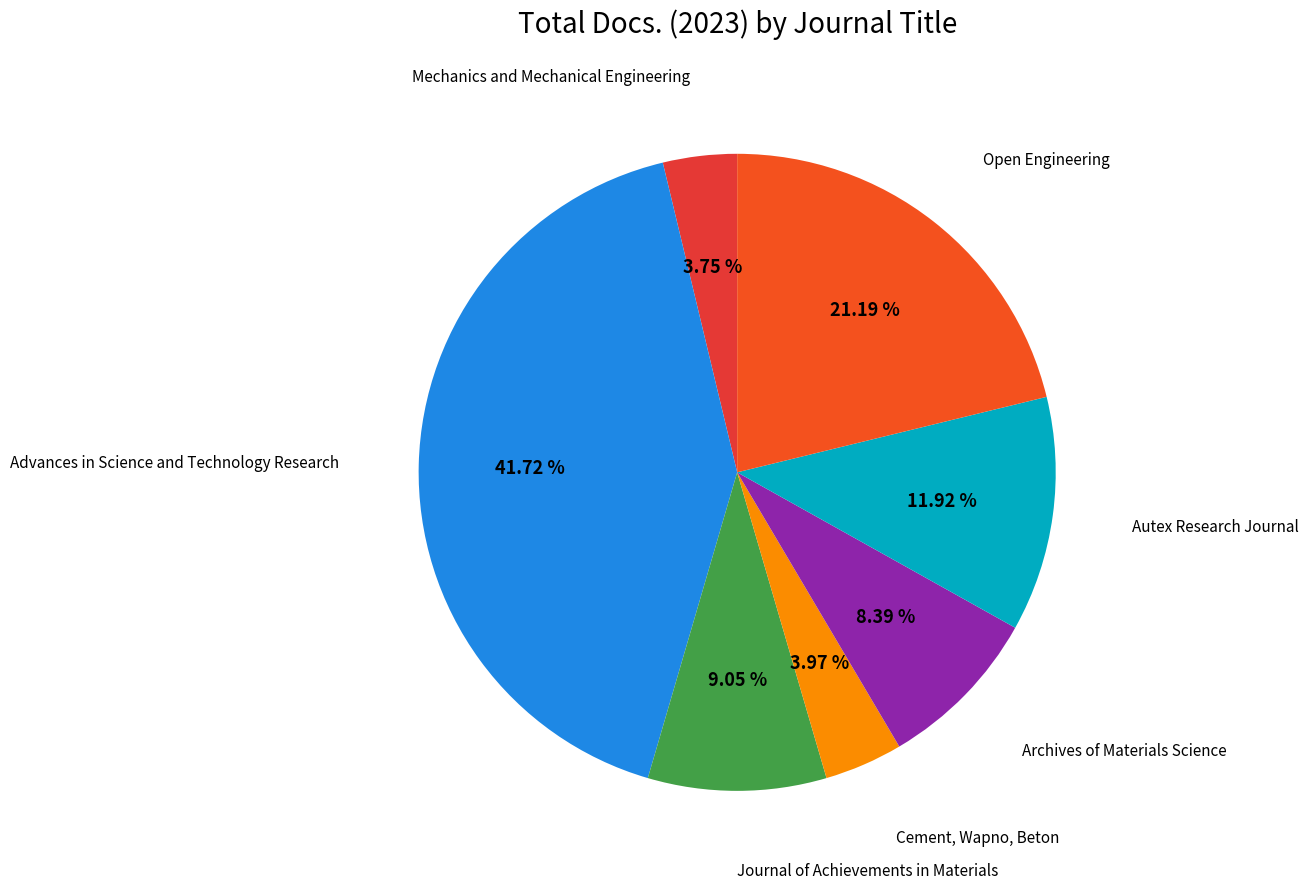

To the nearest percent, what is the difference between the largest and smallest slice percentages?

38%